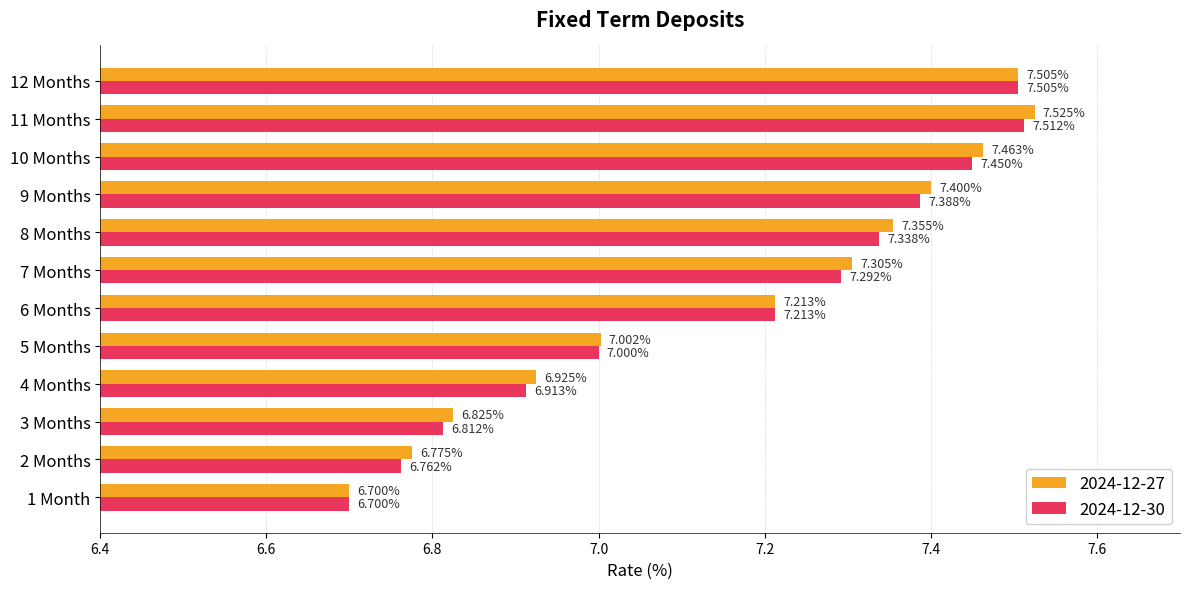

Is it true that 2024-12-27 equals 7.0 at 5 Months?

True